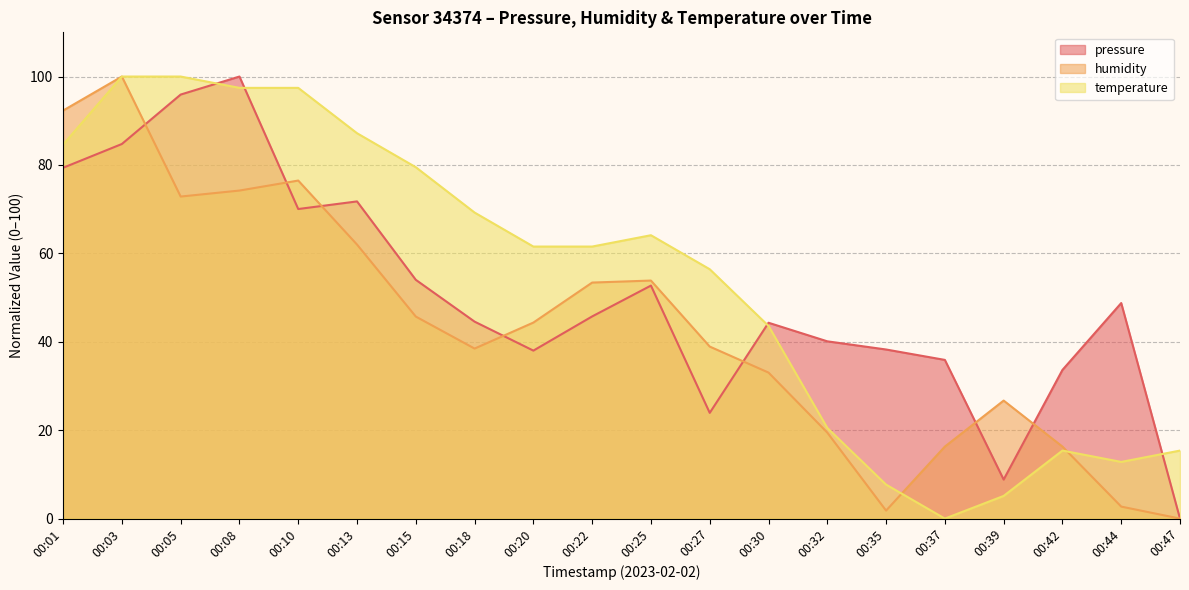

How many lines are shown in the chart?

3